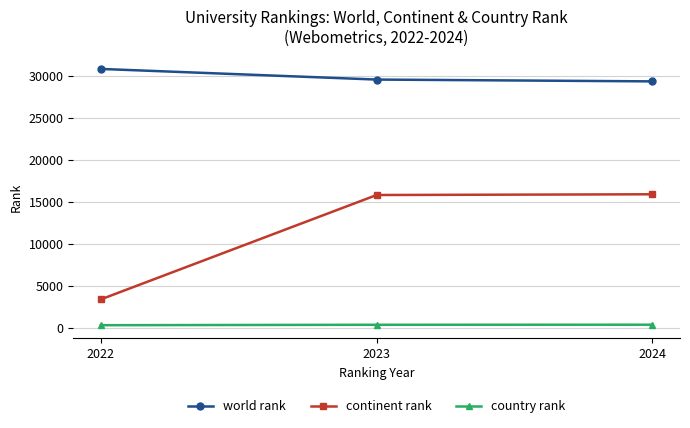

What is the difference between the maximum and minimum values in the continent rank series?

12520